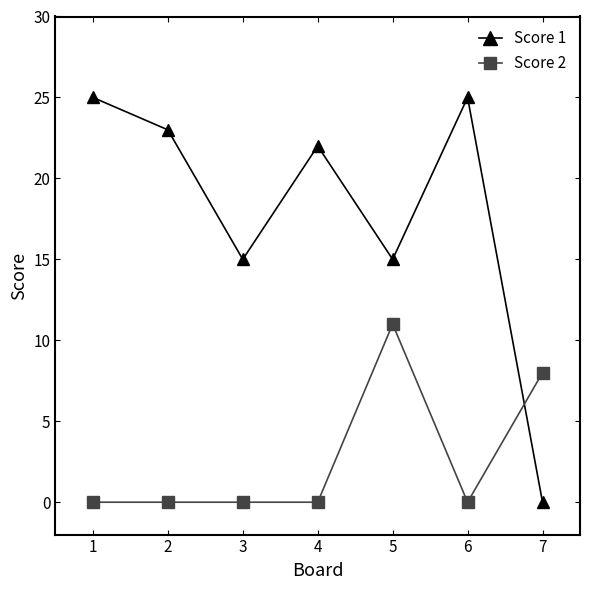

List the series in order of their overall mean, highest first.

Score 1, Score 2